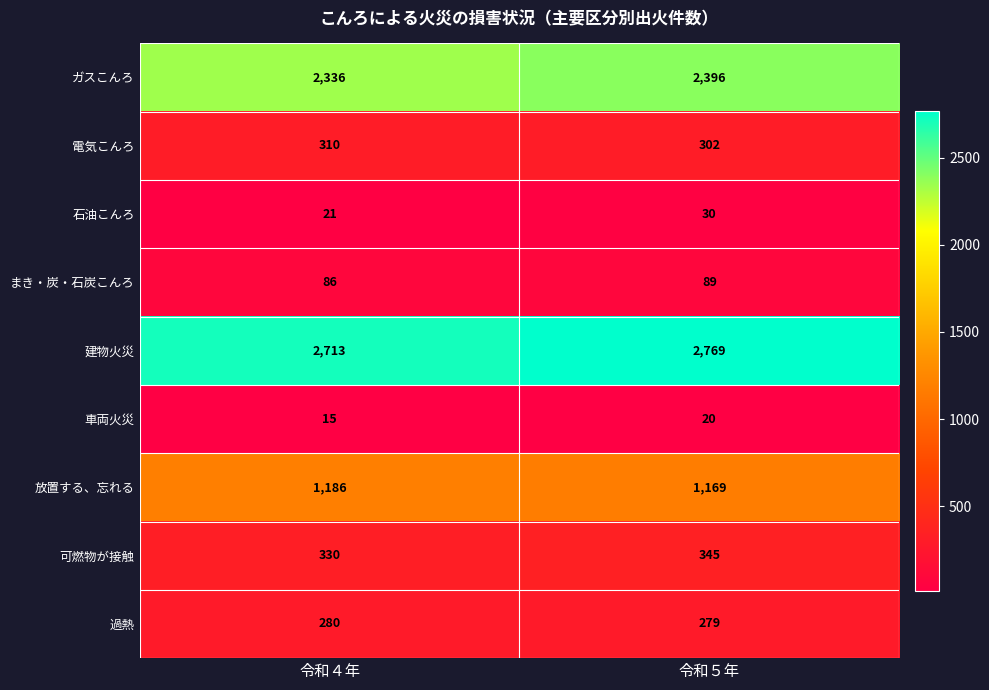

Which series has the largest total across all categories?

建物火災